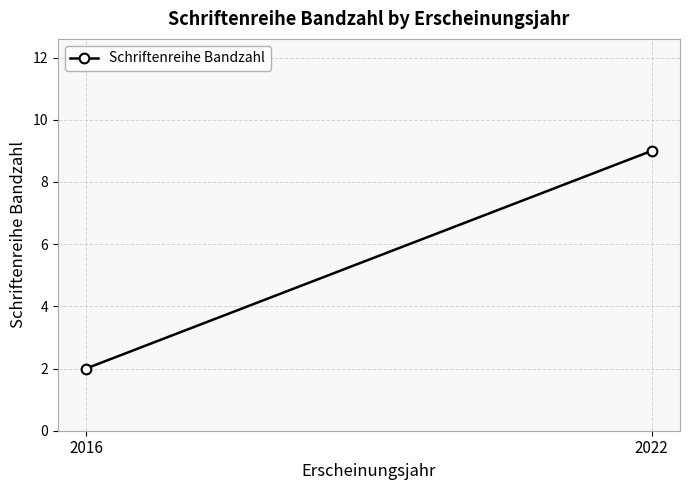

What is the difference between the maximum and minimum values?

7